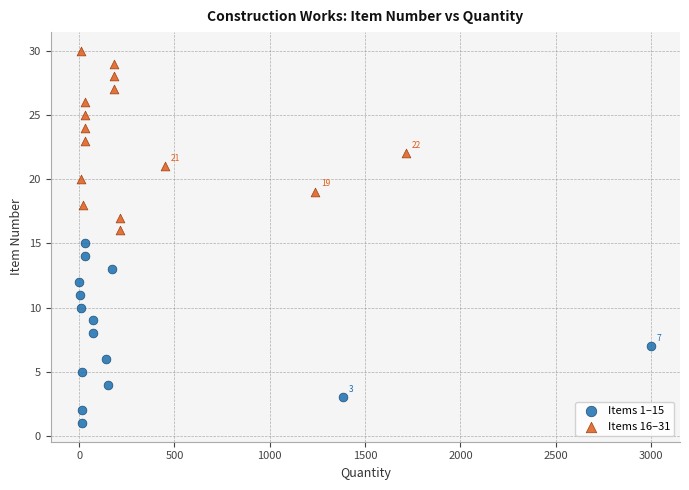

Which series reaches the maximum Y coordinate?

Items 16–31